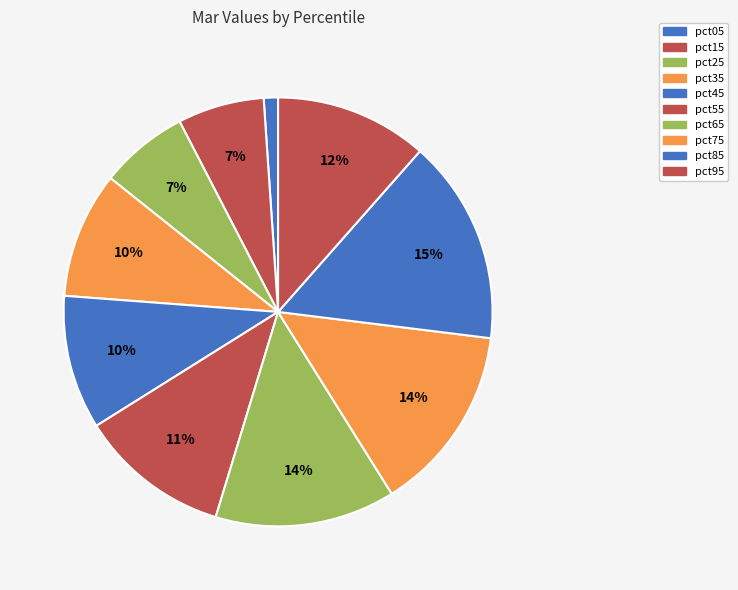

Rank the categories by value from lowest to highest.

pct05, pct15, pct25, pct35, pct45, pct55, pct95, pct65, pct75, pct85